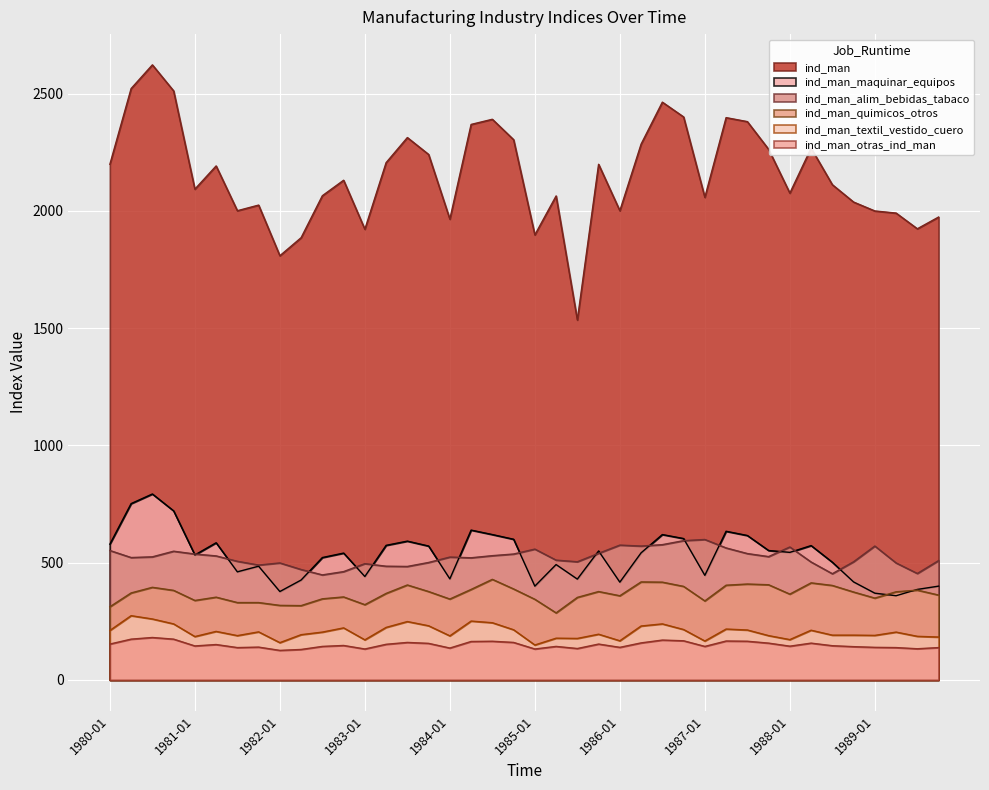

True or false: ind_man_textil_vestido_cuero and ind_man cross at least once.

False